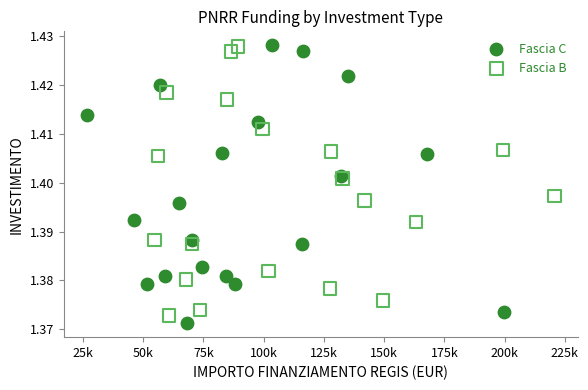

What are all the series names shown in the legend?

Fascia C, Fascia B